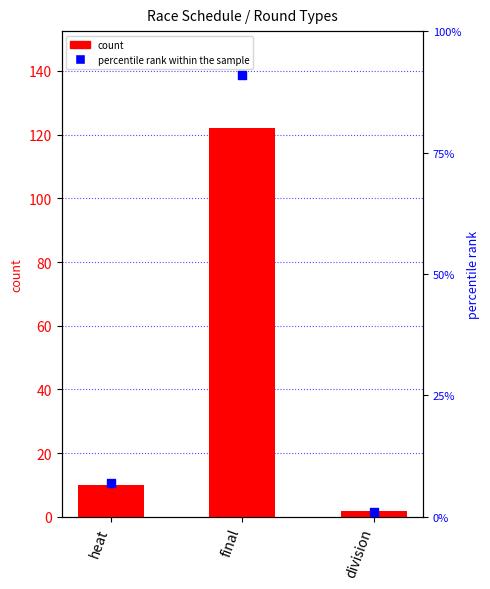

Which series reaches the minimum Y coordinate?

percentile rank within the sample